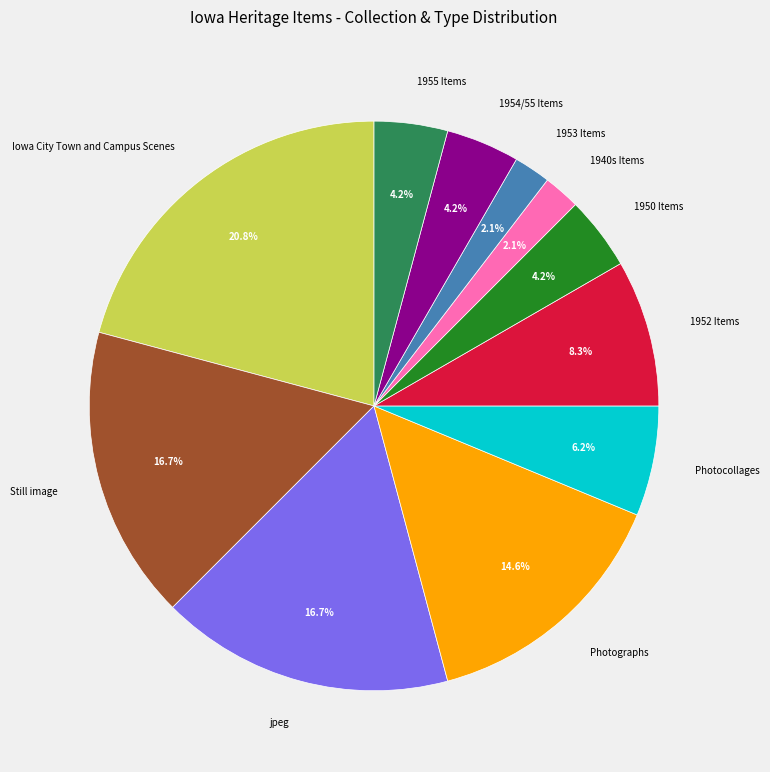

Is there any slice that represents more than half of the pie?

No